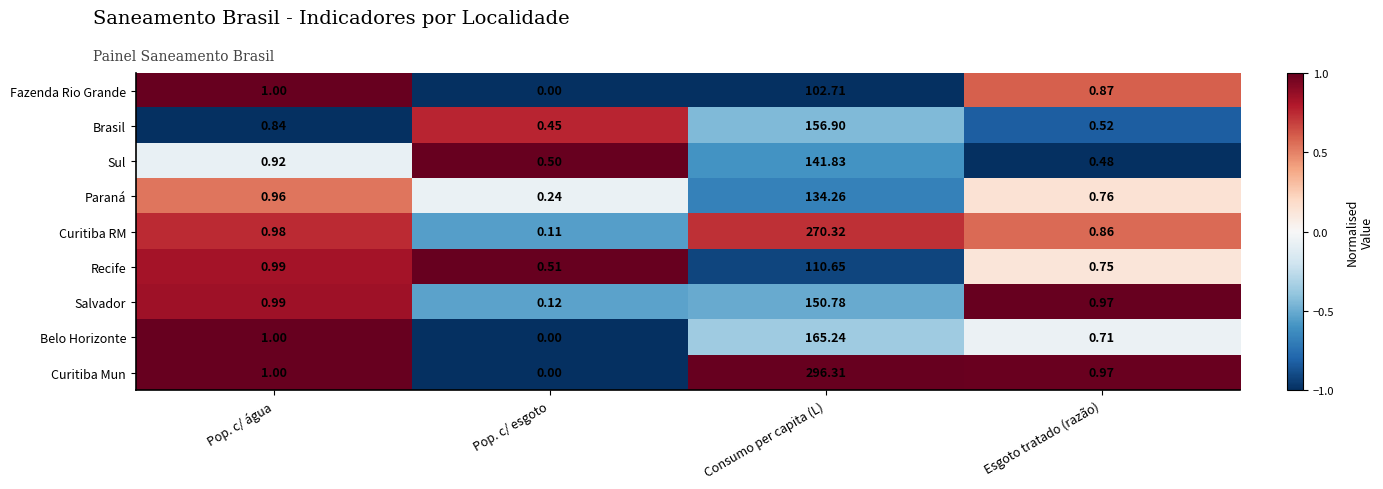

Which category has the lowest value across all series?

Pop. c/ esgoto